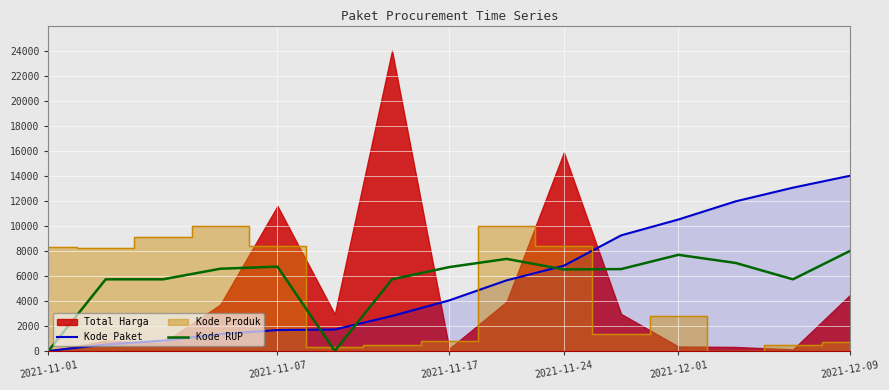

Which category has the highest value in the Kode Paket series?

2021-12-09